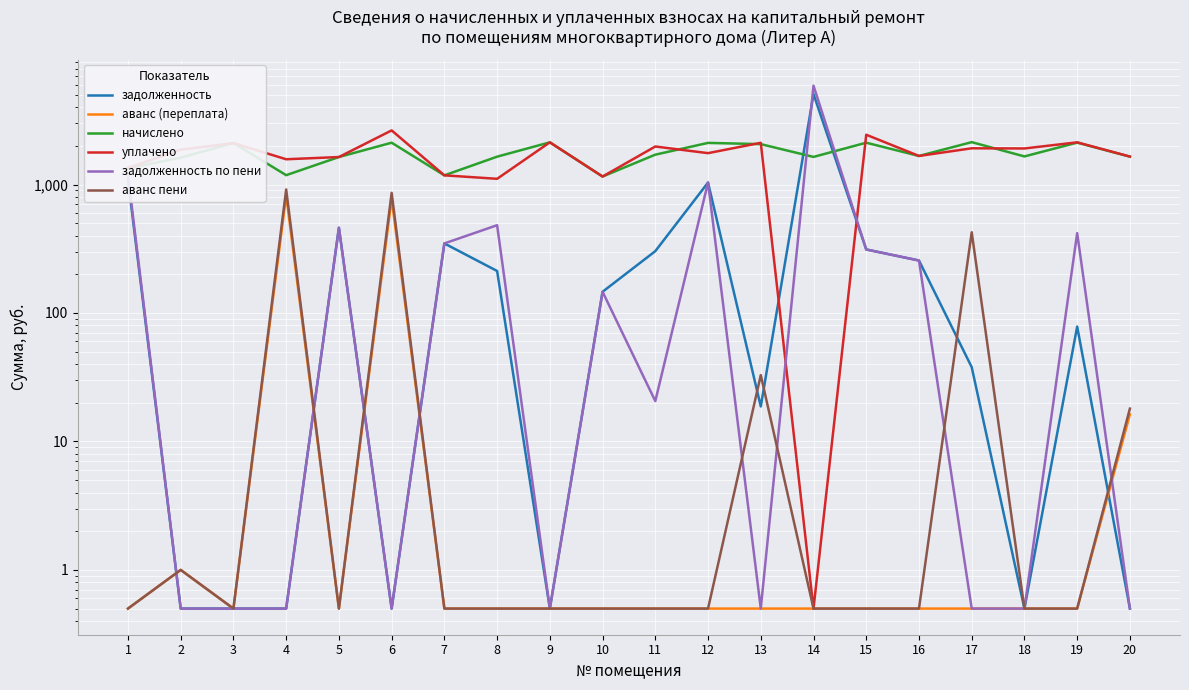

True or false: начислено and задолженность по пени cross at least once.

True